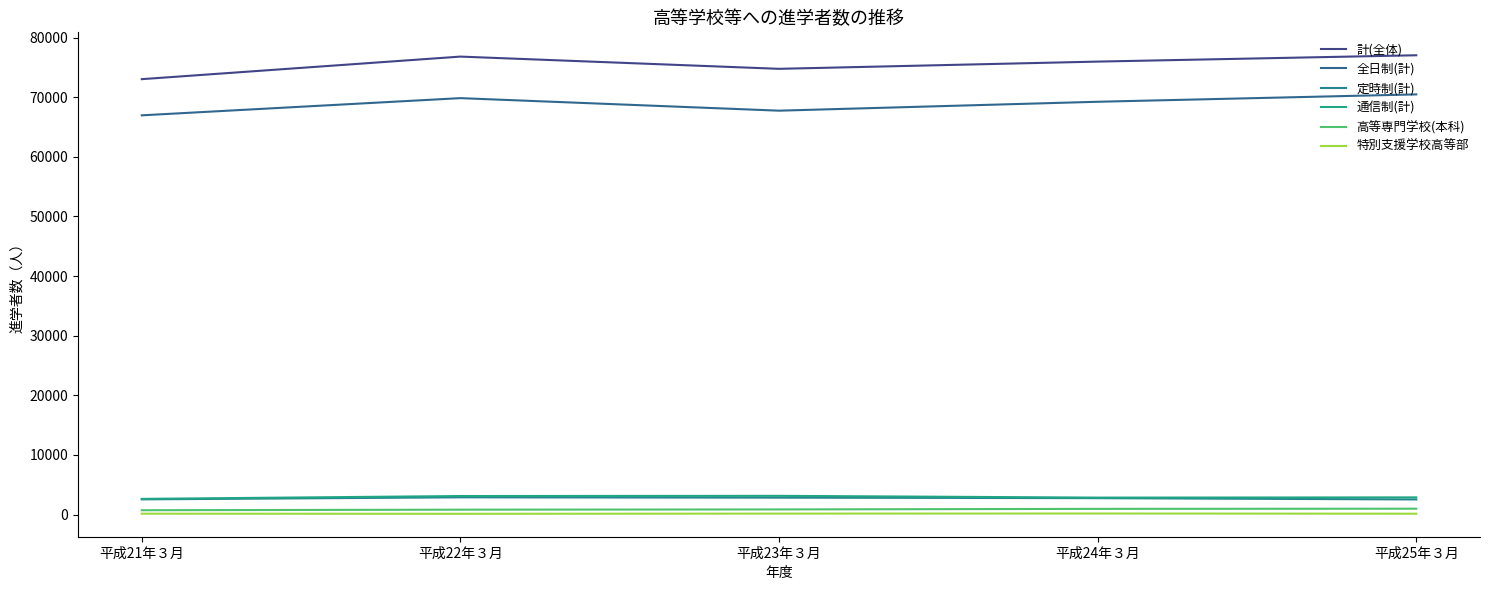

True or false: 通信制(計) has more than 2 points higher than both neighbors.

False